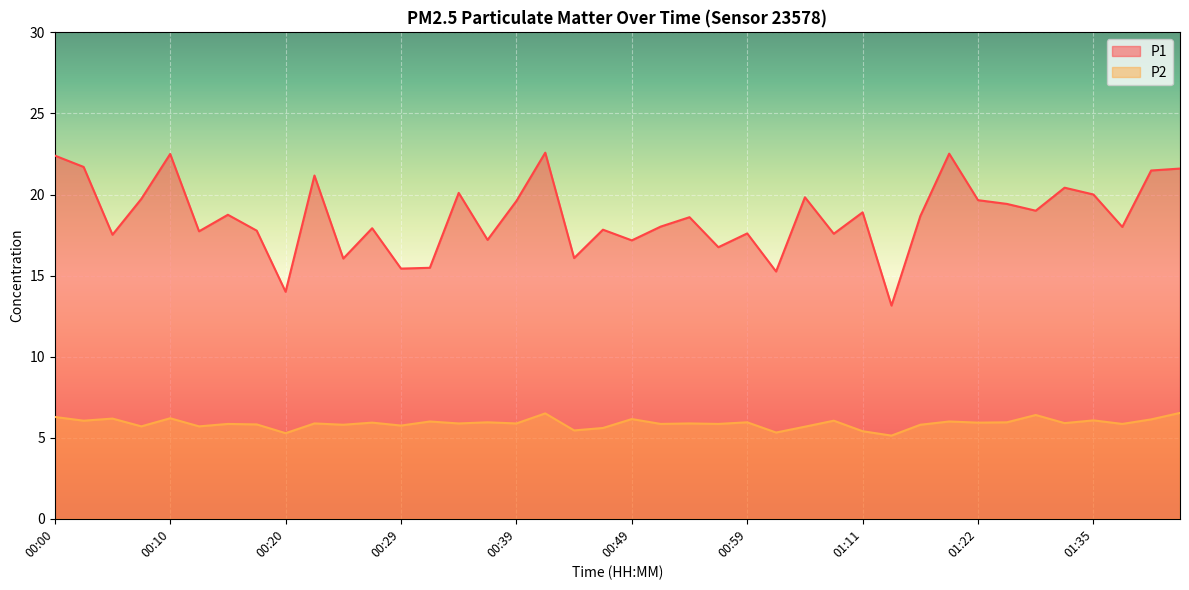

Rank the series at 00:17 from lowest to highest value.

P2, P1